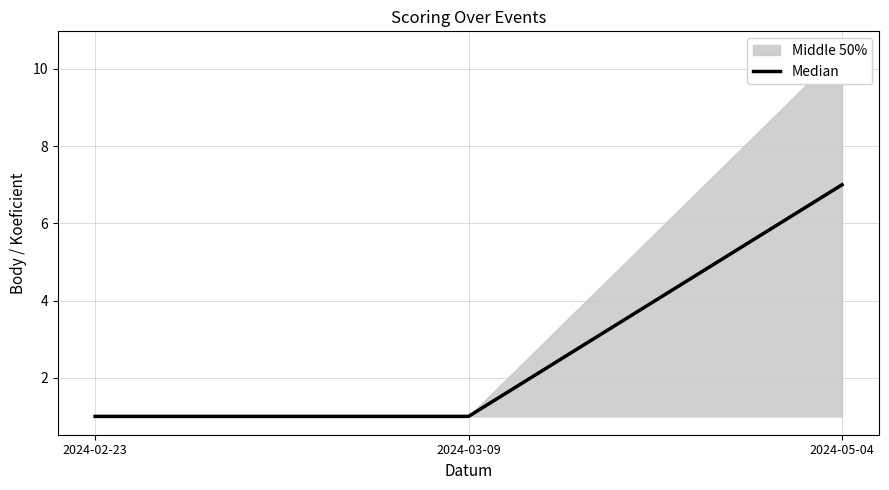

Which category has the lowest value across all series?

2024-02-23